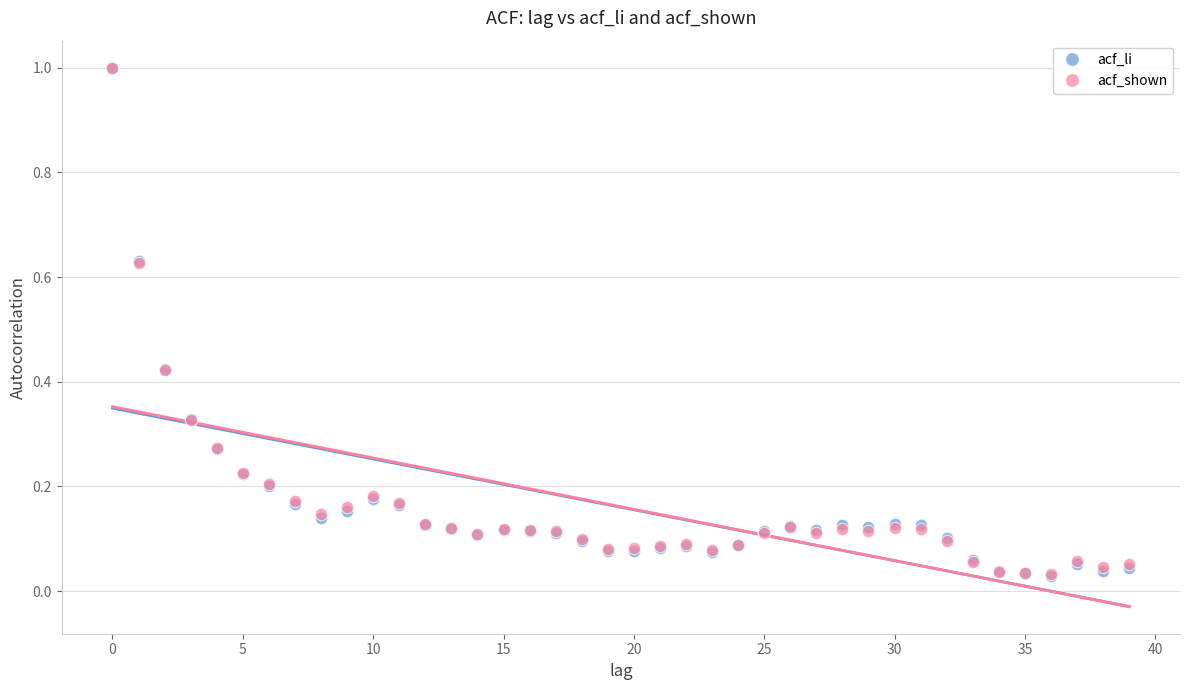

What are all the series names shown in the legend?

acf_li, acf_shown